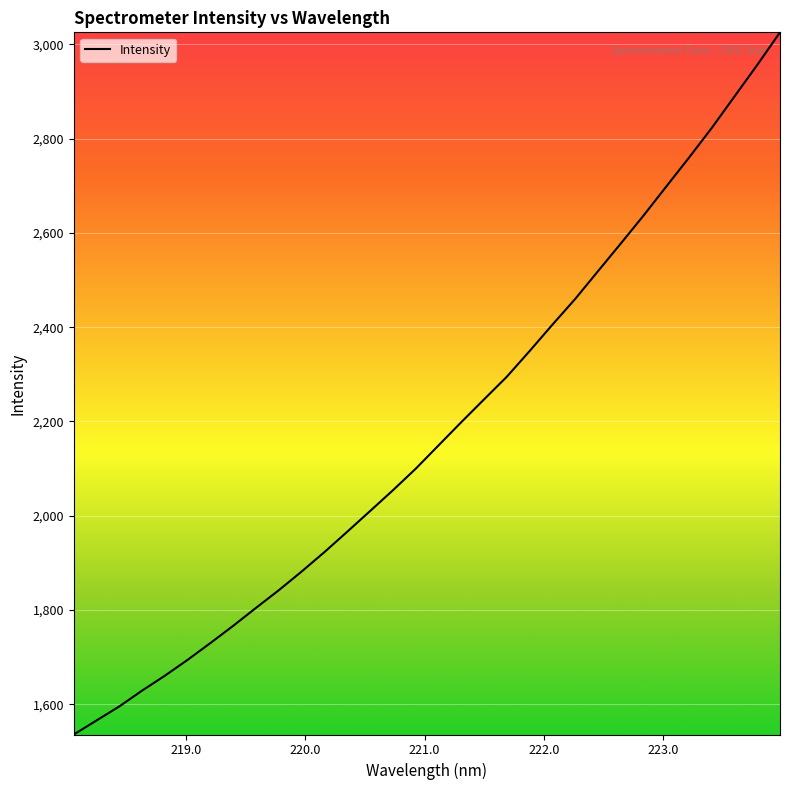

Does the chart display data point markers on the line(s)?

No